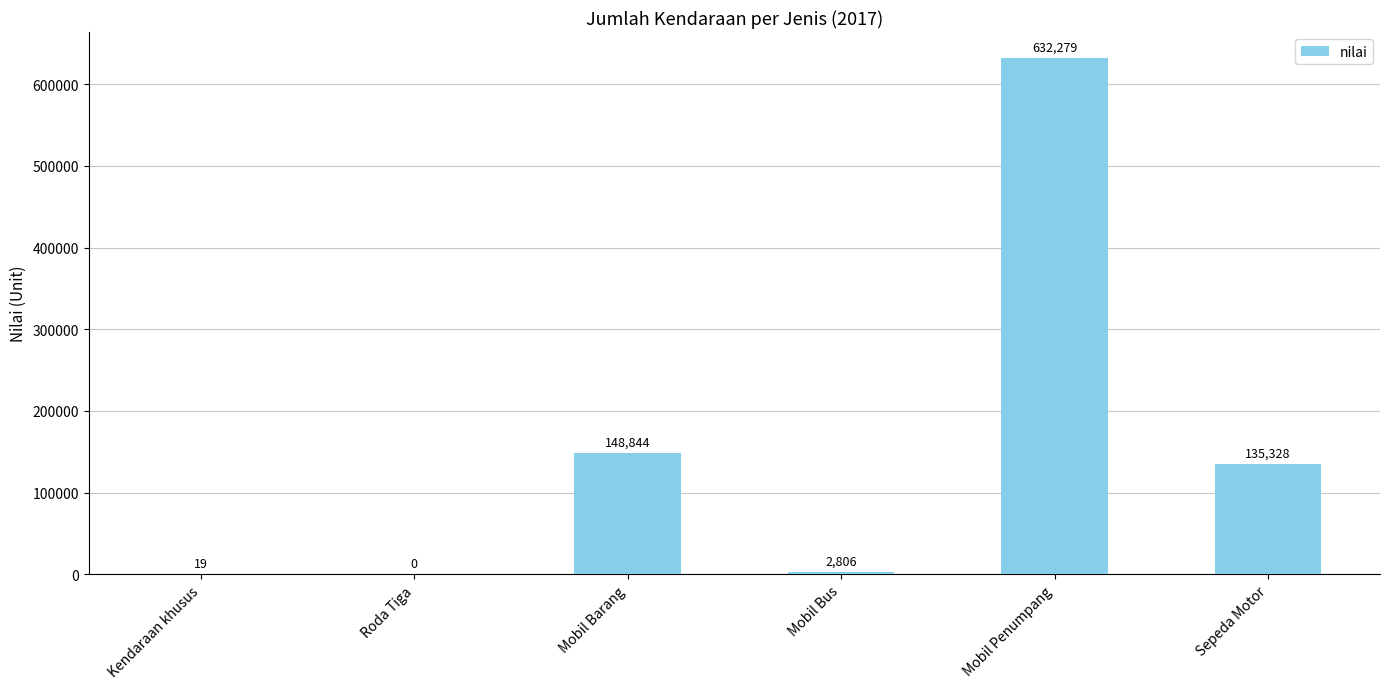

Where is the data nearest to the value 316139?

Mobil Barang